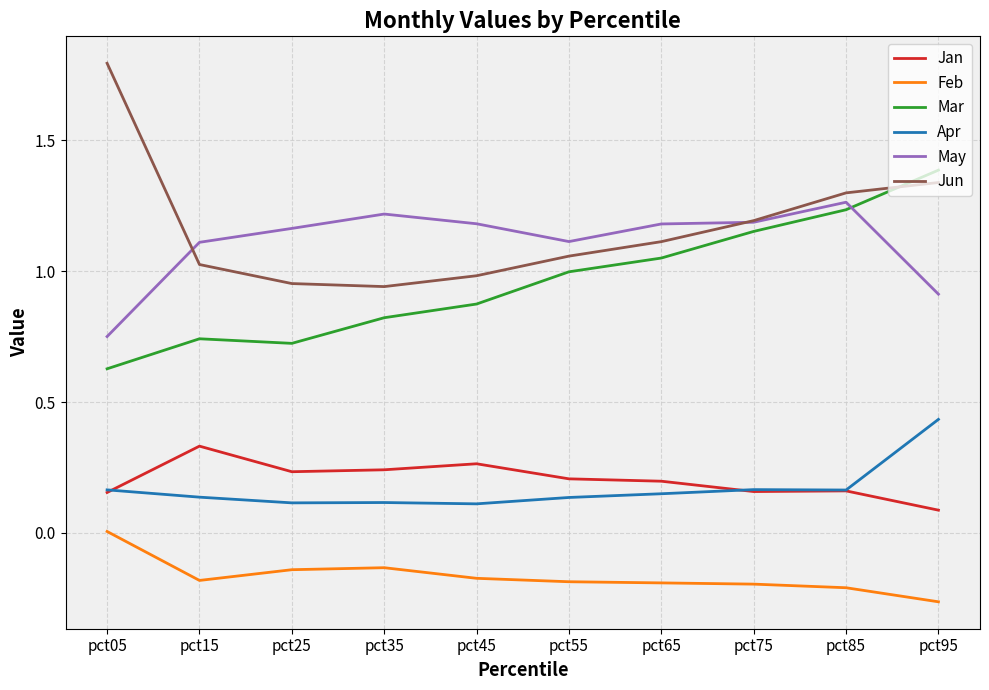

What is the sum of the May values at pct65 and pct95?

2.1